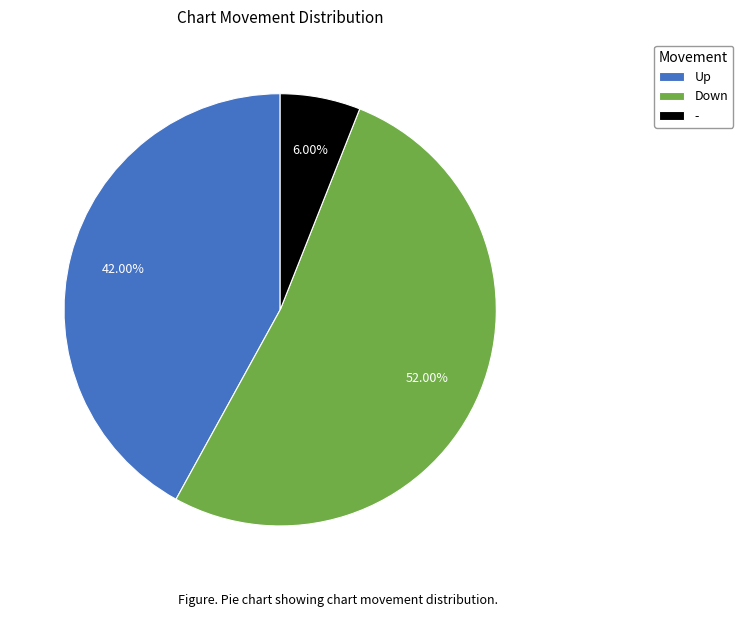

How many slices are in this pie chart?

3